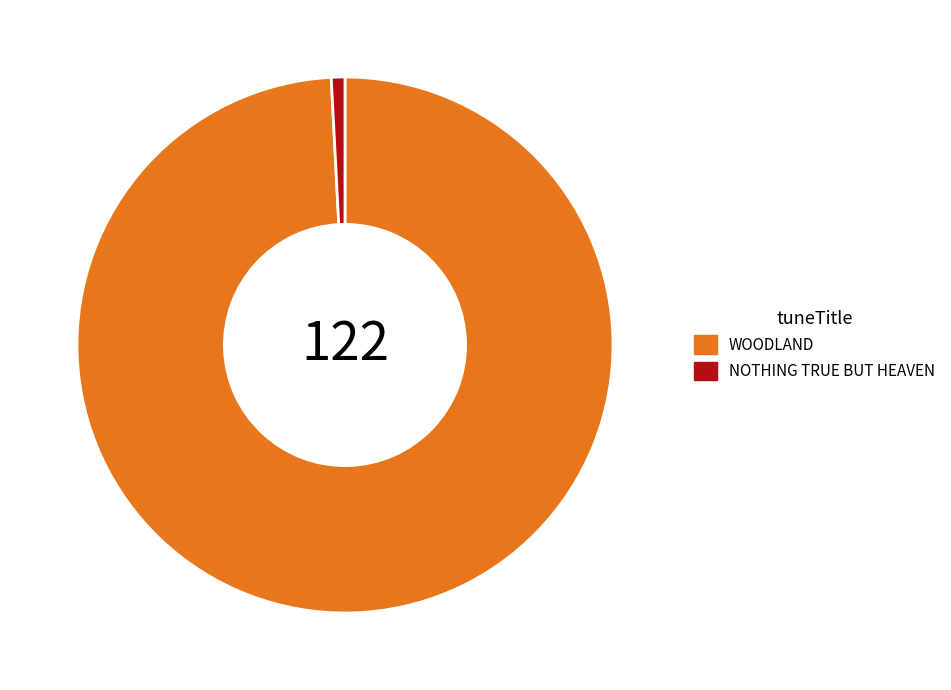

Which slice is the largest?

WOODLAND